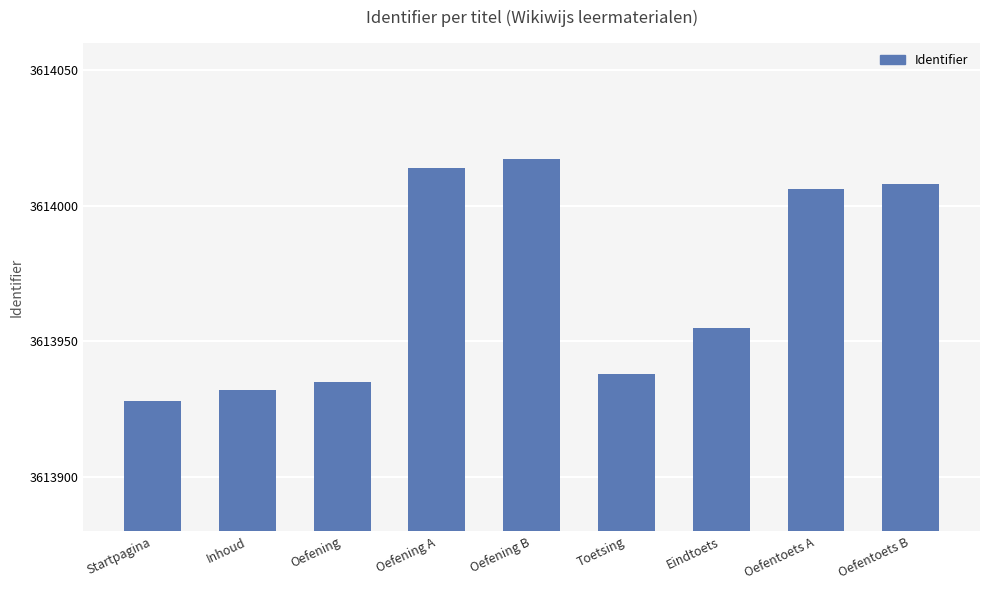

What is the ratio of the value at Oefentoets A to the value at Eindtoets?

1.0